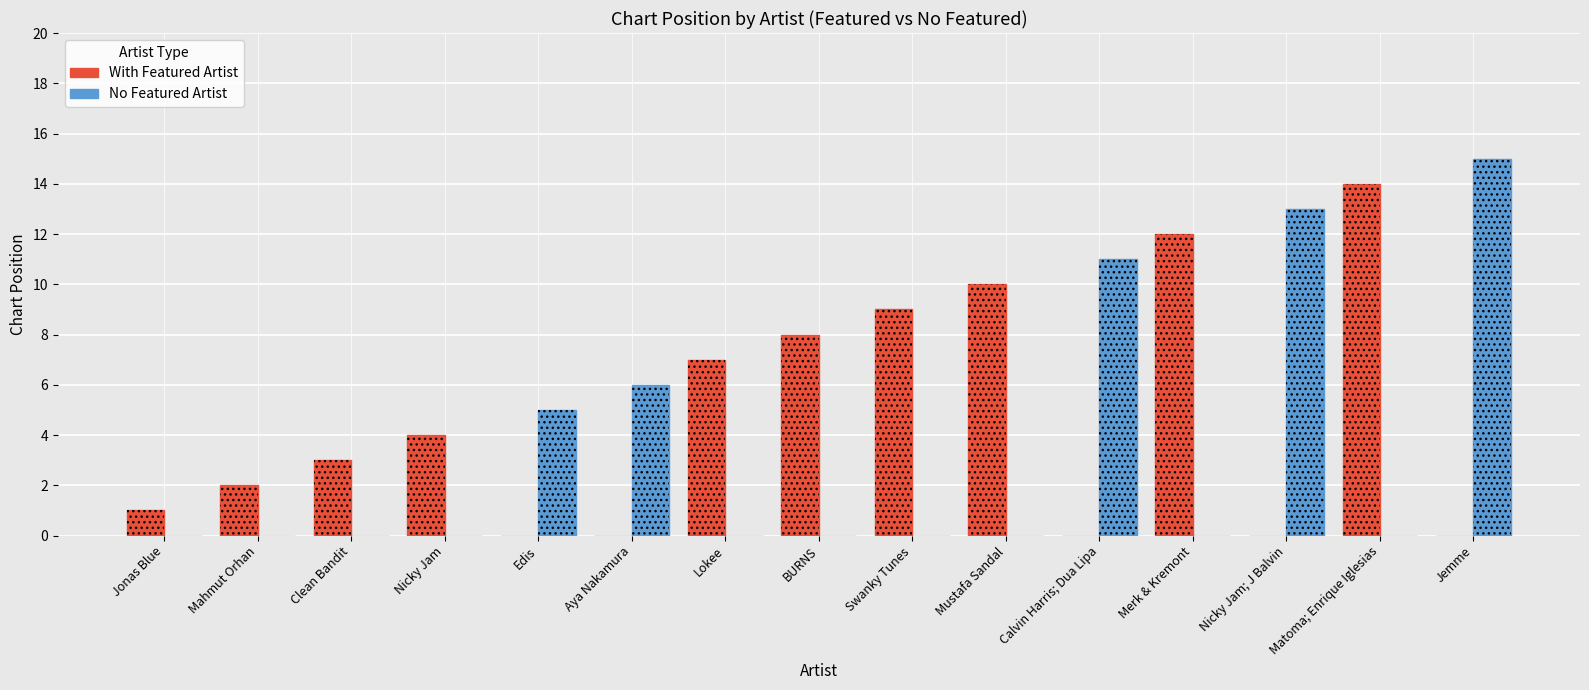

Reading right to left, list all the values displayed in this chart.

With Featured Artist: Jemme=0	Matoma; Enrique Iglesias=14	Nicky Jam; J Balvin=0	Merk & Kremont=12	Calvin Harris; Dua Lipa=0	Mustafa Sandal=10	Swanky Tunes=9	BURNS=8	Lokee=7	Aya Nakamura=0	Edis=0	Nicky Jam=4	Clean Bandit=3	Mahmut Orhan=2	Jonas Blue=1
No Featured Artist: Jemme=15	Matoma; Enrique Iglesias=0	Nicky Jam; J Balvin=13	Merk & Kremont=0	Calvin Harris; Dua Lipa=11	Mustafa Sandal=0	Swanky Tunes=0	BURNS=0	Lokee=0	Aya Nakamura=6	Edis=5	Nicky Jam=0	Clean Bandit=0	Mahmut Orhan=0	Jonas Blue=0